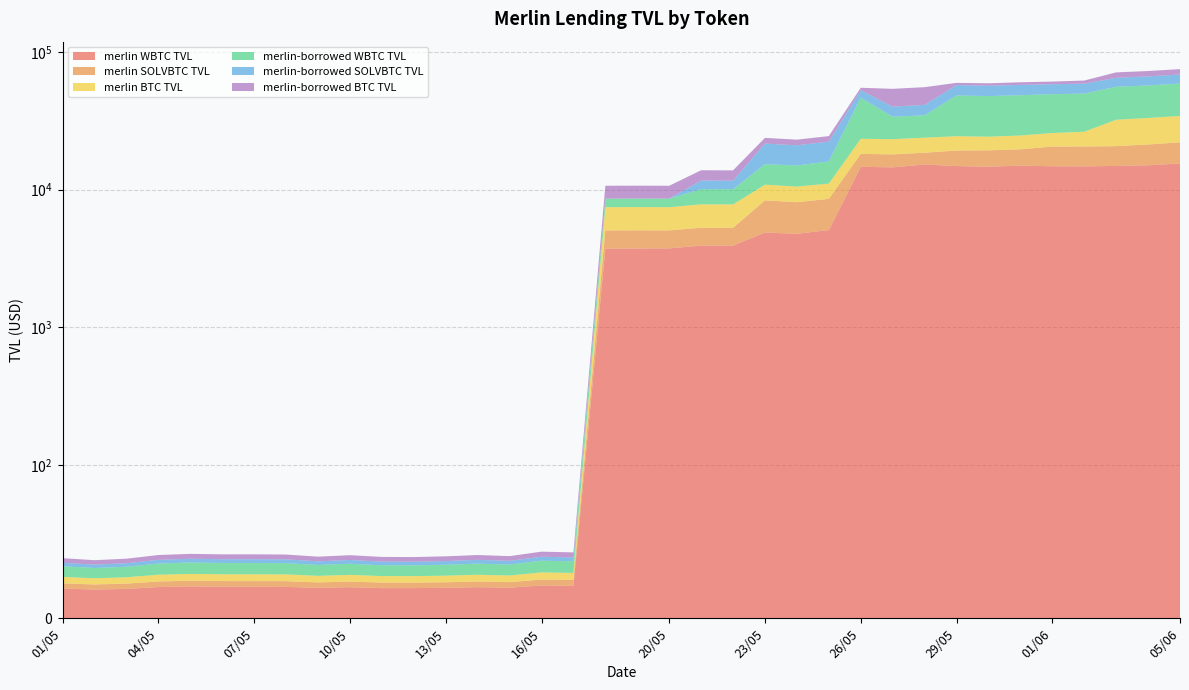

Reading left to right, list all the values displayed in this chart.

merlin WBTC TVL: 01/05=19.4	02/05=18.8	03/05=19.2	04/05=20.4	05/05=20.8	06/05=20.6	07/05=20.6	08/05=20.5	09/05=19.9	10/05=20.3	11/05=19.7	12/05=19.7	13/05=19.9	14/05=20.3	15/05=20.0	16/05=21.5	17/05=21.2	18/05=3731.0	19/05=3737.7	20/05=3745.6	21/05=3922.5	22/05=3922.9	23/05=4883.1	24/05=4777.2	25/05=5088.5	26/05=14643.1	27/05=14512.7	28/05=15207.9	29/05=14825.3	30/05=14659.2	31/05=14941.7	01/06=14777.6	02/06=14751.6	03/06=14856.0	04/06=15020.8	05/06=15476.4
merlin SOLVBTC TVL: 01/05=3.4	02/05=3.3	03/05=3.5	04/05=3.6	05/05=3.7	06/05=3.7	07/05=3.7	08/05=3.7	09/05=3.5	10/05=3.7	11/05=3.6	12/05=3.6	13/05=3.6	14/05=3.7	15/05=3.6	16/05=3.9	17/05=3.8	18/05=1323.4	19/05=1327.8	20/05=1314.5	21/05=1366.1	22/05=1358.3	23/05=3476.1	24/05=3329.9	25/05=3478.8	26/05=3515.1	27/05=3512.9	28/05=3316.4	29/05=4402.6	30/05=4622.6	31/05=4664.5	01/06=5764.8	02/06=5813.4	03/06=5813.0	04/06=6241.5	05/06=6562.3
merlin BTC TVL: 01/05=4.2	02/05=4.0	03/05=4.1	04/05=4.4	05/05=4.5	06/05=4.4	07/05=4.5	08/05=4.4	09/05=4.3	10/05=4.4	11/05=4.3	12/05=4.2	13/05=4.3	14/05=4.4	15/05=4.3	16/05=4.6	17/05=4.6	18/05=2401.6	19/05=2401.0	20/05=2395.0	21/05=2530.9	22/05=2527.4	23/05=2502.3	24/05=2415.9	25/05=2493.6	26/05=5218.1	27/05=5197.2	28/05=5301.3	29/05=5189.9	30/05=4942.6	31/05=5088.8	01/06=5212.9	02/06=5746.0	03/06=11470.1	04/06=11847.1	05/06=12225.0
merlin-borrowed WBTC TVL: 01/05=6.9	02/05=6.7	03/05=6.9	04/05=7.3	05/05=7.4	06/05=7.4	07/05=7.4	08/05=7.3	09/05=7.1	10/05=7.3	11/05=7.0	12/05=7.1	13/05=7.1	14/05=7.3	15/05=7.1	16/05=7.7	17/05=7.6	18/05=1143.9	19/05=1145.9	20/05=1148.3	21/05=2255.2	22/05=2255.4	23/05=4448.3	24/05=4437.9	25/05=4964.7	26/05=23114.9	27/05=10589.1	28/05=10799.5	29/05=23792.8	30/05=23526.4	31/05=23765.0	01/06=23504.1	02/06=23462.6	03/06=23624.5	04/06=23886.6	05/06=24611.2
merlin-borrowed SOLVBTC TVL: 01/05=2.3	02/05=2.2	03/05=2.3	04/05=2.4	05/05=2.5	06/05=2.5	07/05=2.5	08/05=2.5	09/05=2.4	10/05=2.5	11/05=2.4	12/05=2.4	13/05=2.4	14/05=2.5	15/05=2.4	16/05=2.6	17/05=2.6	18/05=2.6	19/05=2.6	20/05=2.6	21/05=1565.0	22/05=1556.0	23/05=6275.8	24/05=6011.9	25/05=6280.6	26/05=6205.6	27/05=6201.7	28/05=6632.4	29/05=9173.6	30/05=9007.6	31/05=9089.2	01/06=8932.1	02/06=9007.3	03/06=9006.8	04/06=9345.6	05/06=9596.1
merlin-borrowed BTC TVL: 01/05=3.0	02/05=2.9	03/05=3.0	04/05=3.1	05/05=3.2	06/05=3.2	07/05=3.2	08/05=3.1	09/05=3.1	10/05=3.1	11/05=3.1	12/05=3.0	13/05=3.1	14/05=3.2	15/05=3.1	16/05=3.3	17/05=3.3	18/05=2068.9	19/05=2068.4	20/05=2063.2	21/05=2180.3	22/05=2177.2	23/05=2155.6	24/05=2081.2	25/05=2148.1	26/05=2166.3	27/05=13880.0	28/05=14158.0	29/05=2154.8	30/05=2354.7	31/05=2571.8	01/06=2659.2	02/06=3102.5	03/06=6169.3	04/06=6238.7	05/06=6437.7